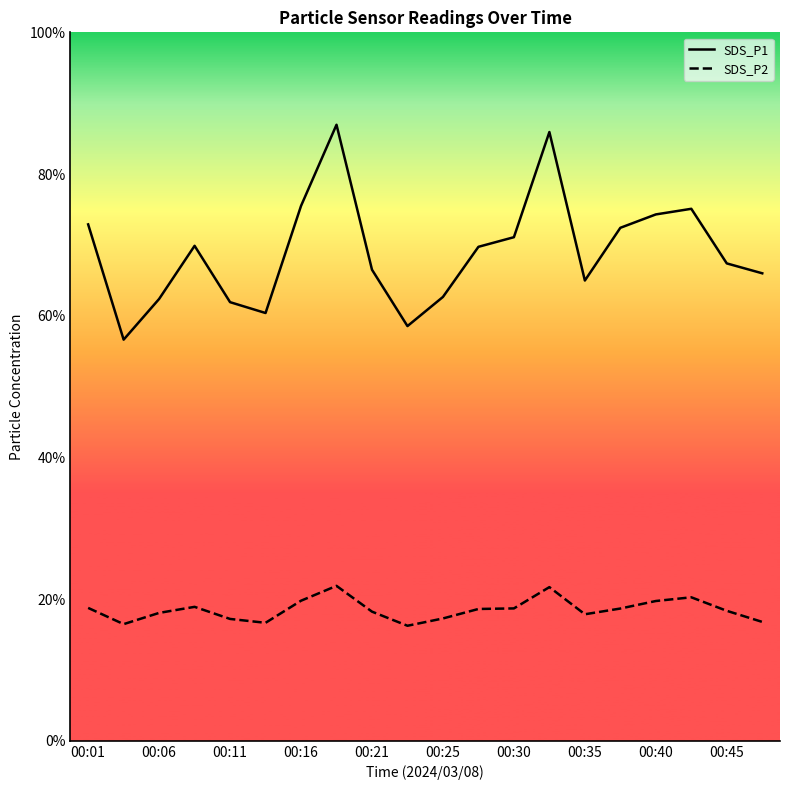

How many interior local peaks does the SDS_P2 series have?

4